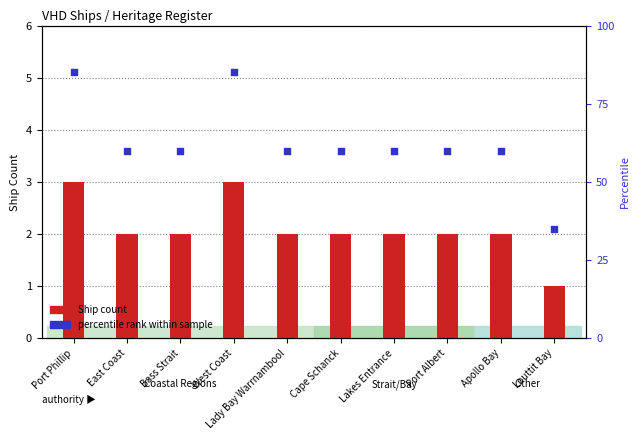

At which category is the sum across all series the highest?

Port Phillip